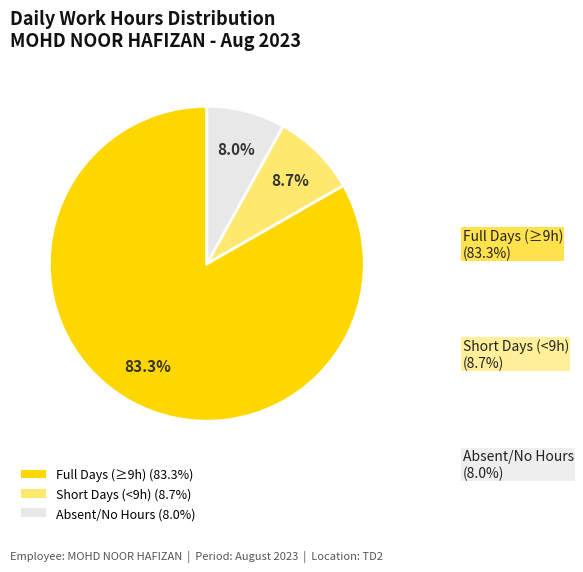

Does any single category account for the majority?

Yes